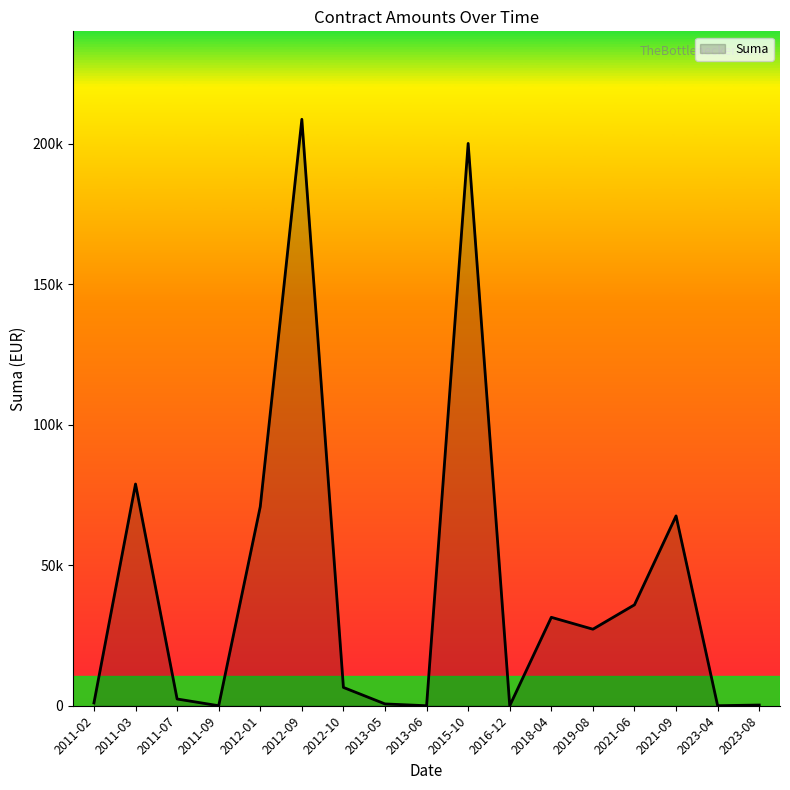

Does the chart have visible grid lines?

No